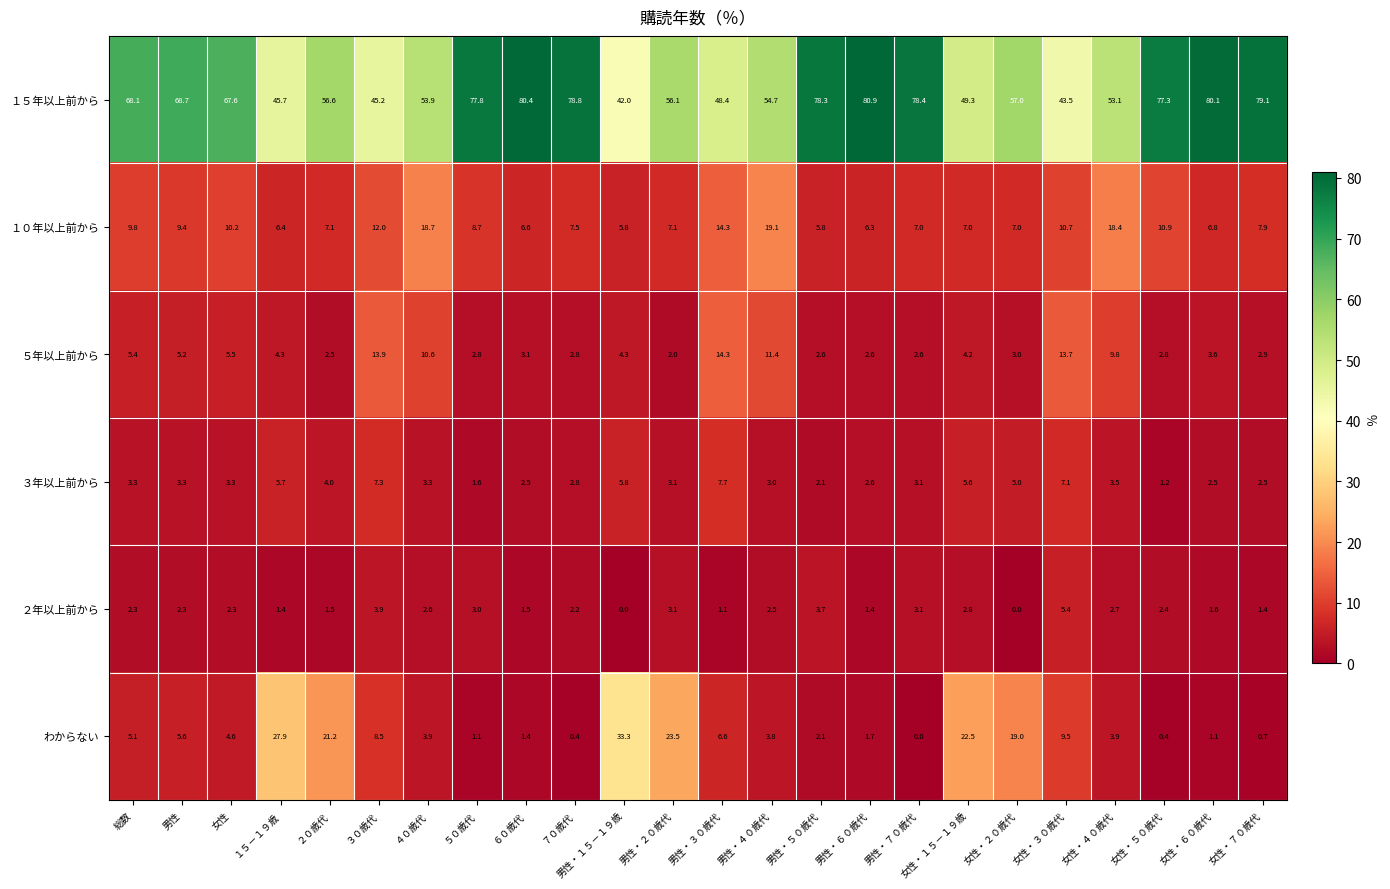

At how many categories does at least one series exceed 66?

12